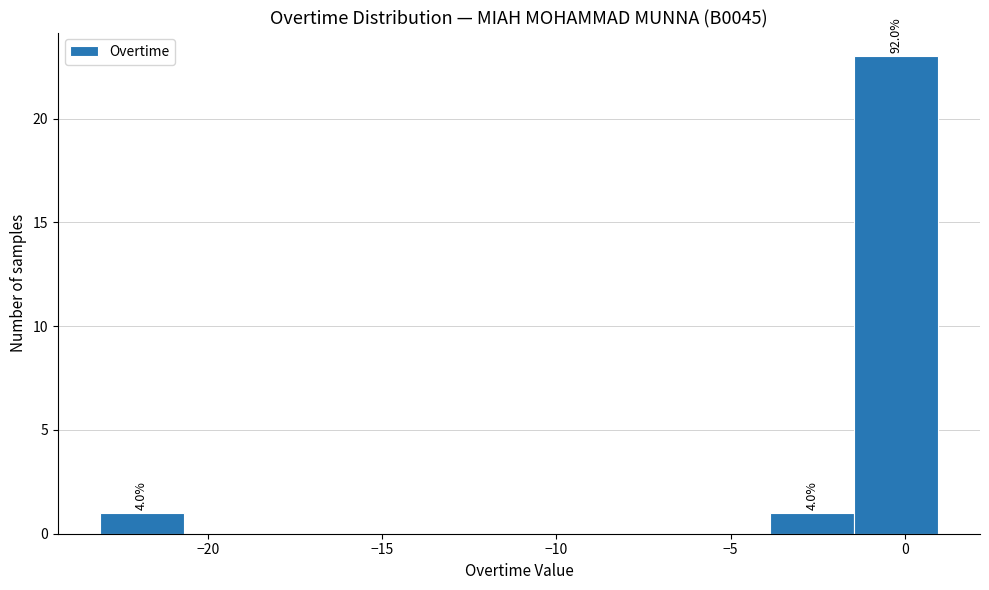

Which range on the x-axis has the tallest bar?

-1.5 to 1.0